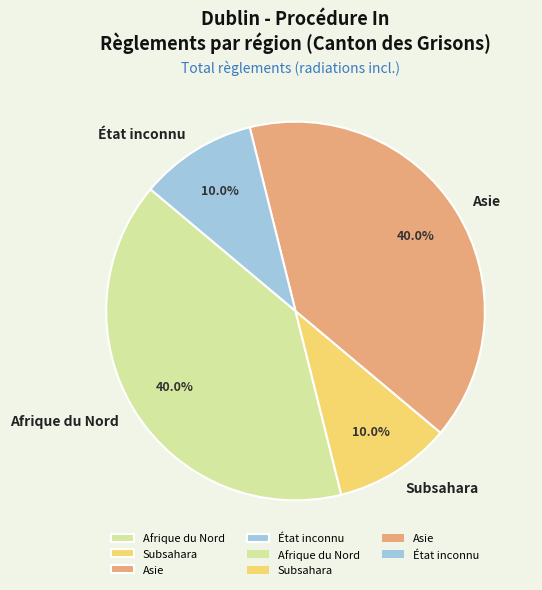

Does Subsahara represent more than half of the total?

No